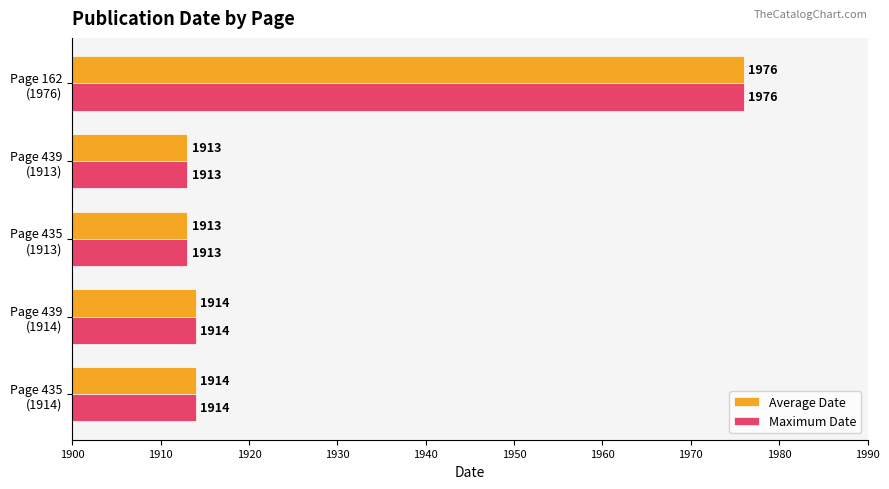

What is the average value of the Maximum Date series?

1926